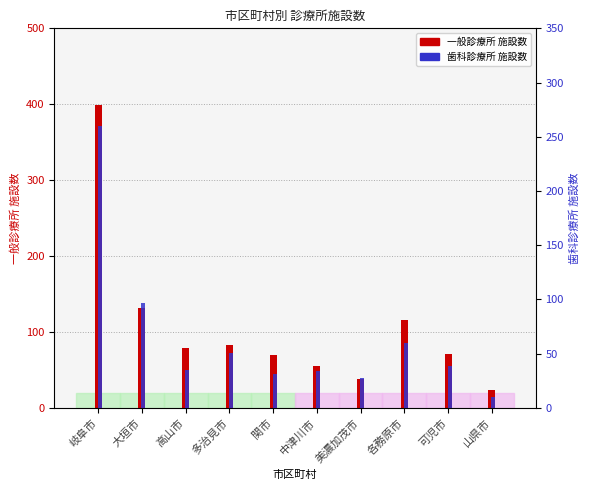

What is the sum of the 歯科診療所 施設数 values at 中津川市 and 大垣市?

131